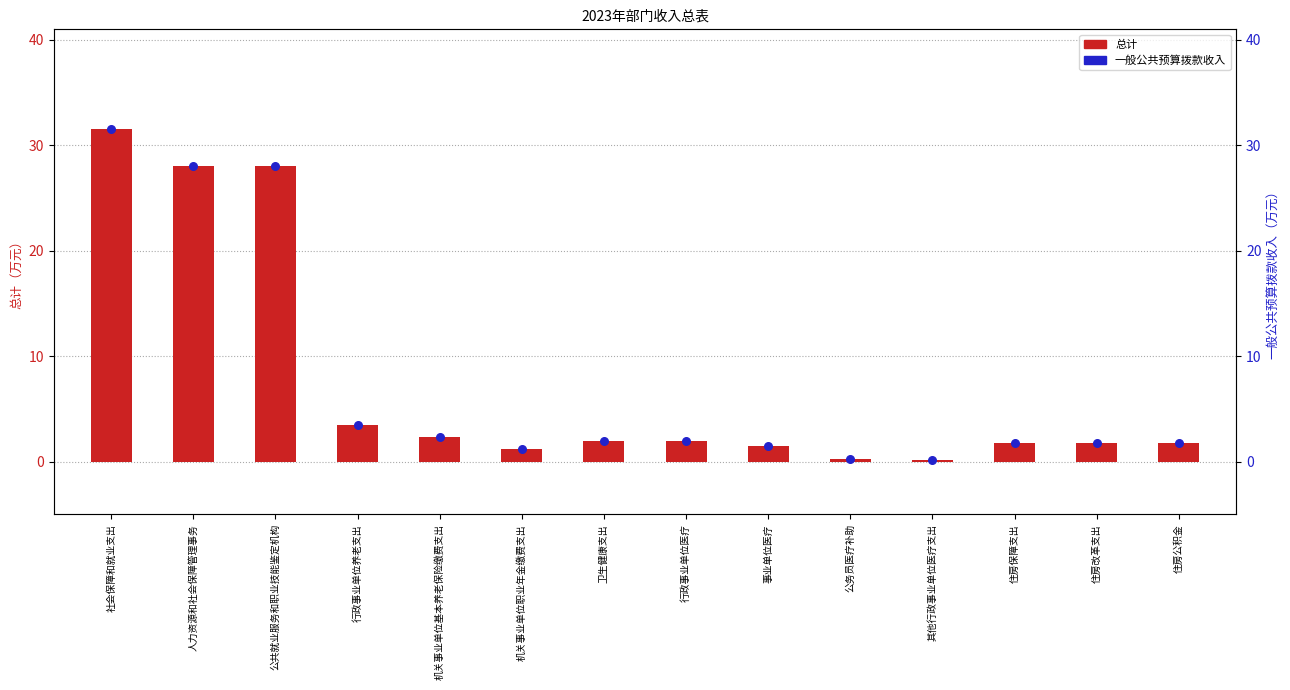

Which series reaches the minimum Y coordinate?

总计